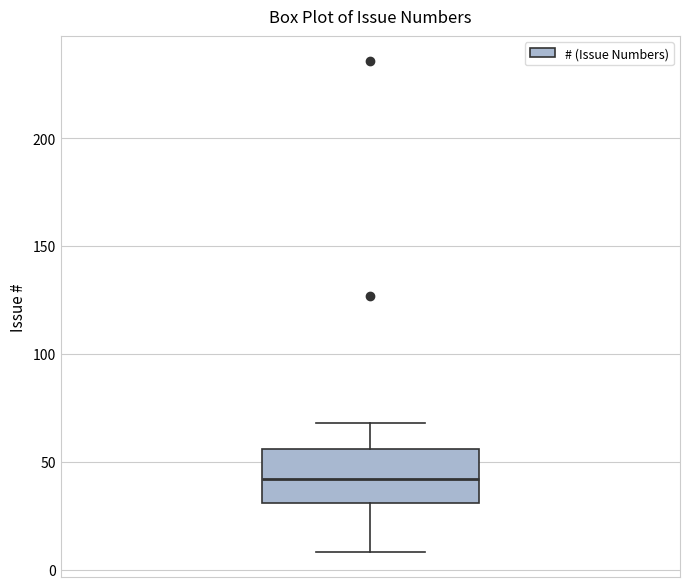

Transcribe this box plot: give where the median line is, the range the box spans, and where the two whiskers end, as read against the y-axis. The values are not printed on the chart, so give them approximately, as read against the axis.

median 40, box 30 to 55, whiskers 10 to 70